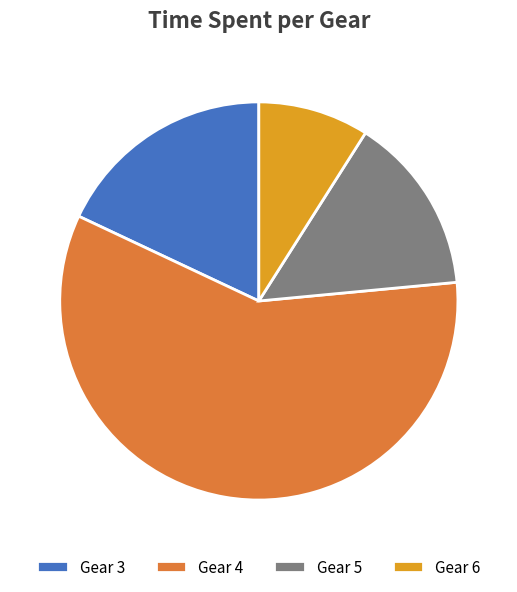

Which category has the smallest portion of the pie?

Gear 6